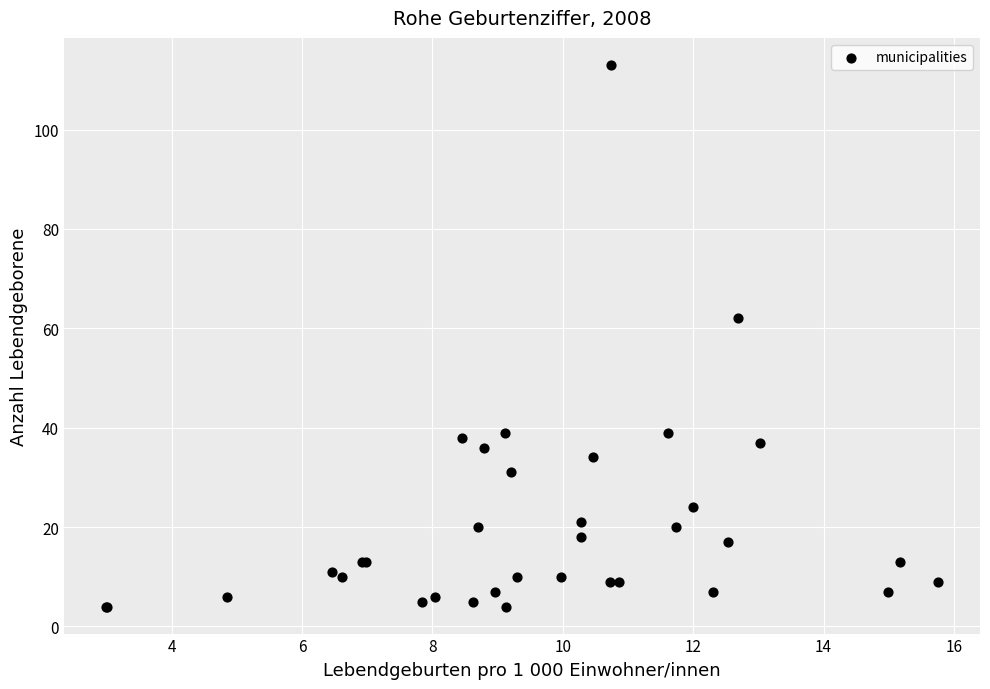

What Y value in the scatter plot is closest to 58?

62